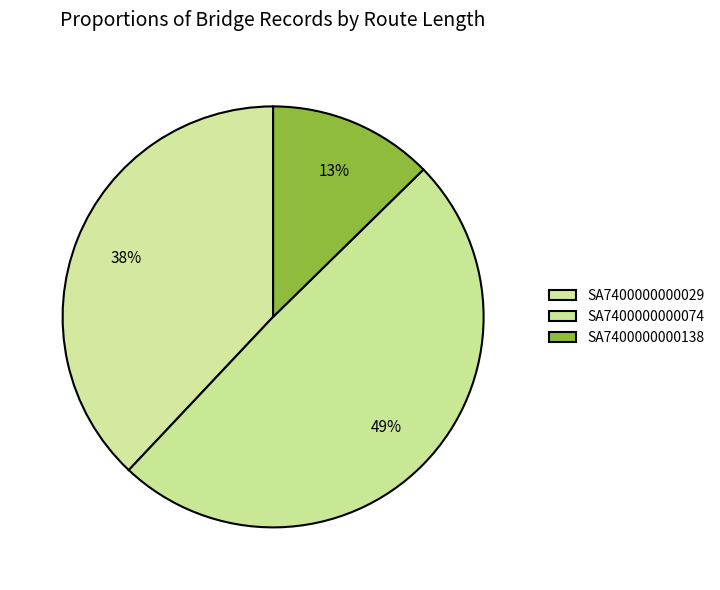

What percentage is the SA7400000000029 slice, to the nearest percent?

38%